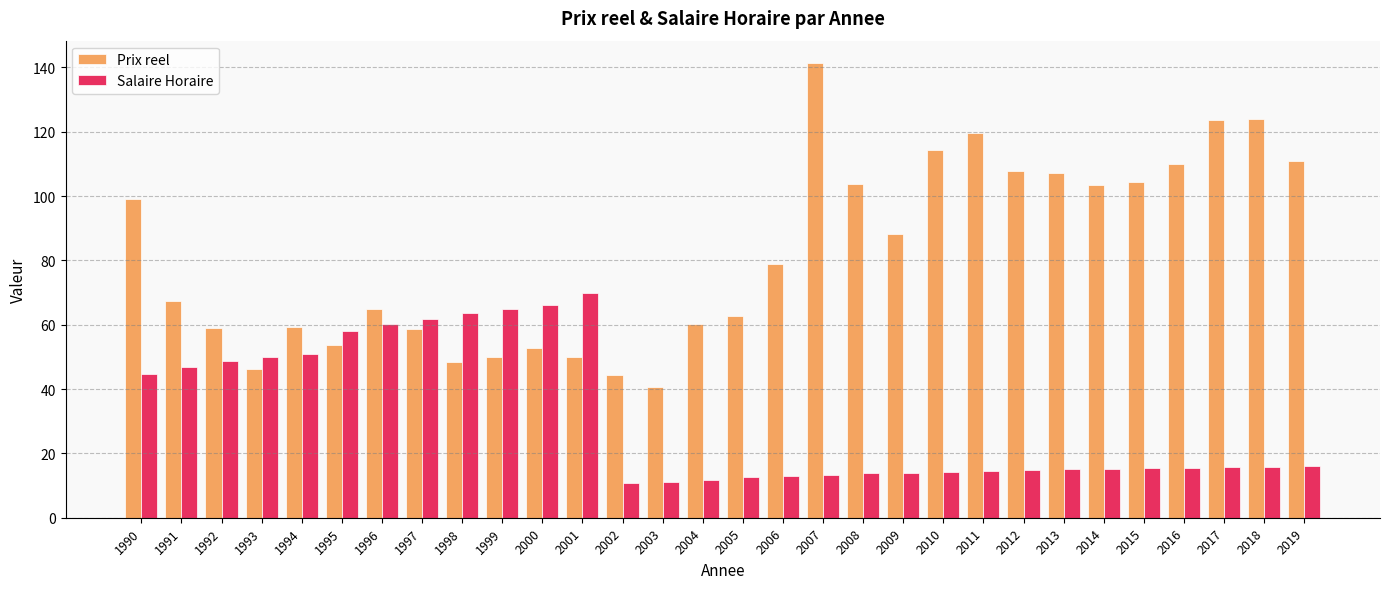

Count the number of categories in the chart.

30